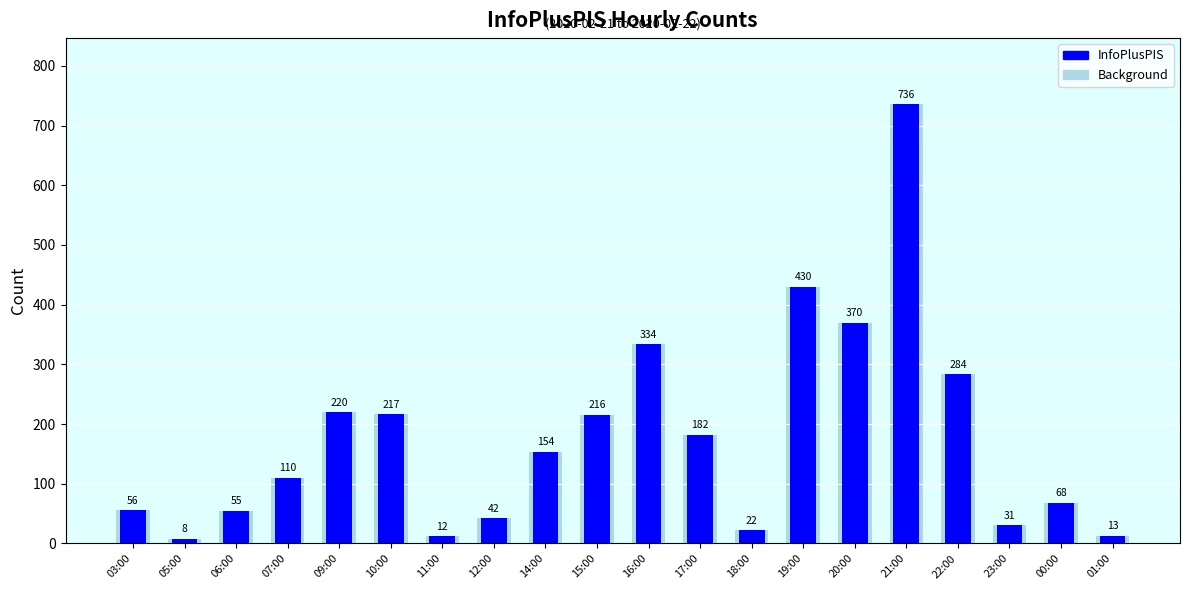

Does the chart contain any negative values?

No